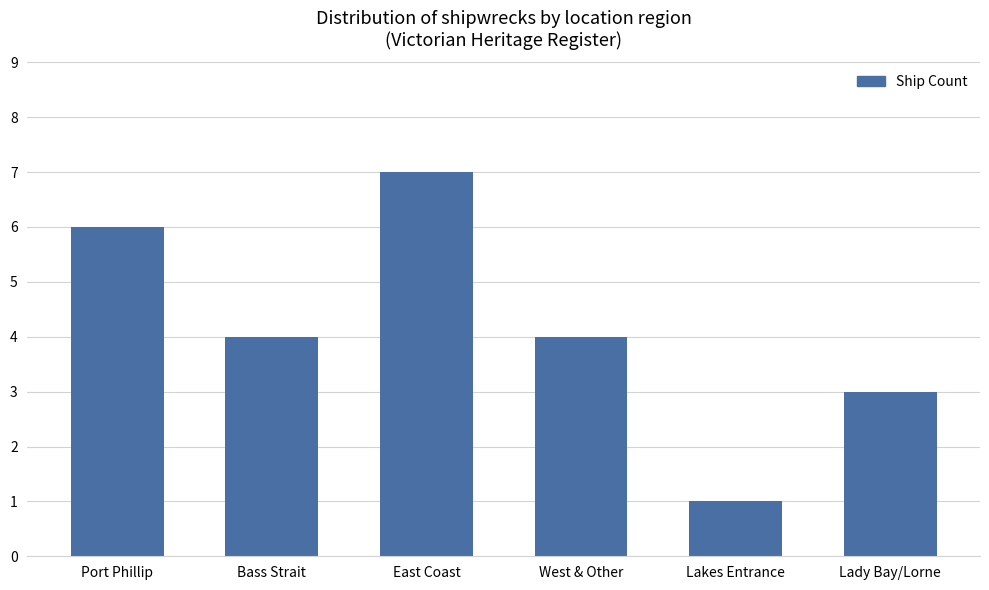

What is the ratio of the value at Lady Bay/Lorne to the value at Port Phillip?

0.5